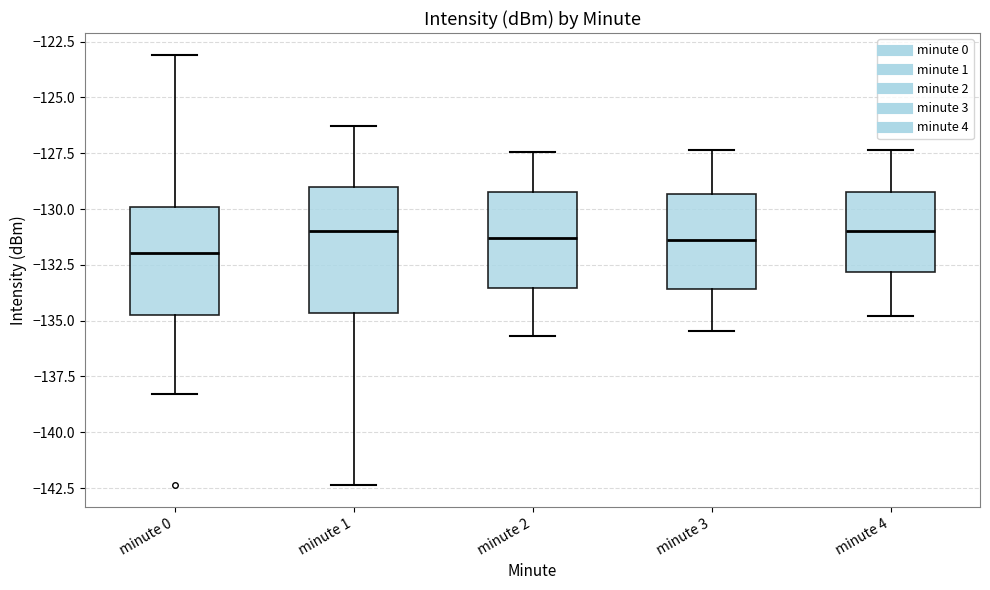

Reading left to right, read every box against the y-axis: the position of its median line, the range the box covers, and the ends of its whiskers. The values are not printed on the chart, so give them approximately, as read against the axis.

minute 0: median -132.0, box -135.0 to -130.0, whiskers -138.5 to -123.0
minute 1: median -131.0, box -134.5 to -129.0, whiskers -142.5 to -126.5
minute 2: median -131.5, box -133.5 to -129.5, whiskers -135.5 to -127.5
minute 3: median -131.5, box -133.5 to -129.5, whiskers -135.5 to -127.5
minute 4: median -131.0, box -133.0 to -129.5, whiskers -135.0 to -127.5